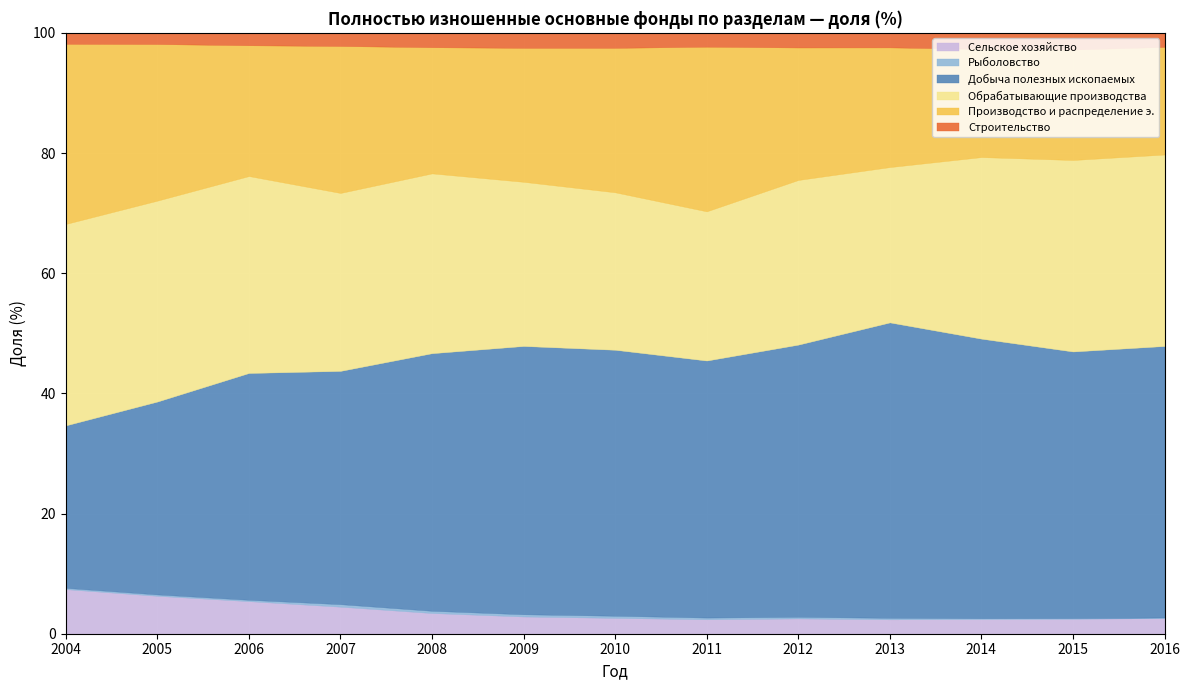

How many times do Строительство and Сельское хозяйство cross each other?

2